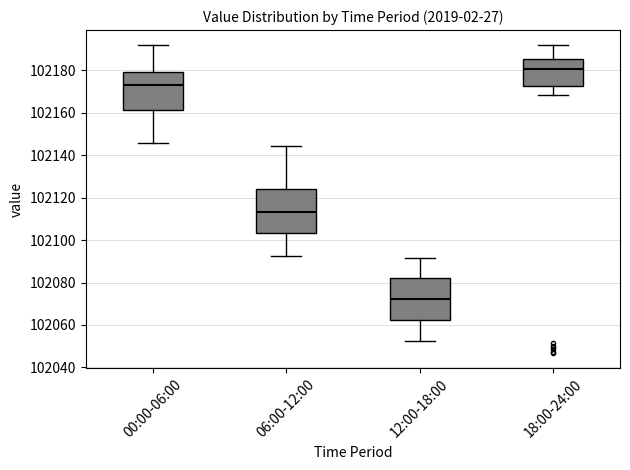

Where does the upper whisker of the box for 06:00-12:00 end on the y-axis? The values are not printed on the chart, so give them approximately, as read against the axis.

102144